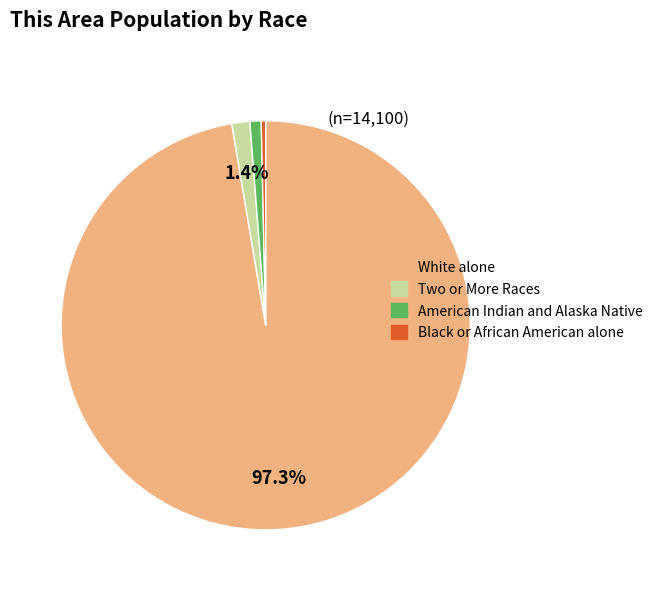

Do Black or African American alone and Two or More Races together represent more than half of the pie?

No